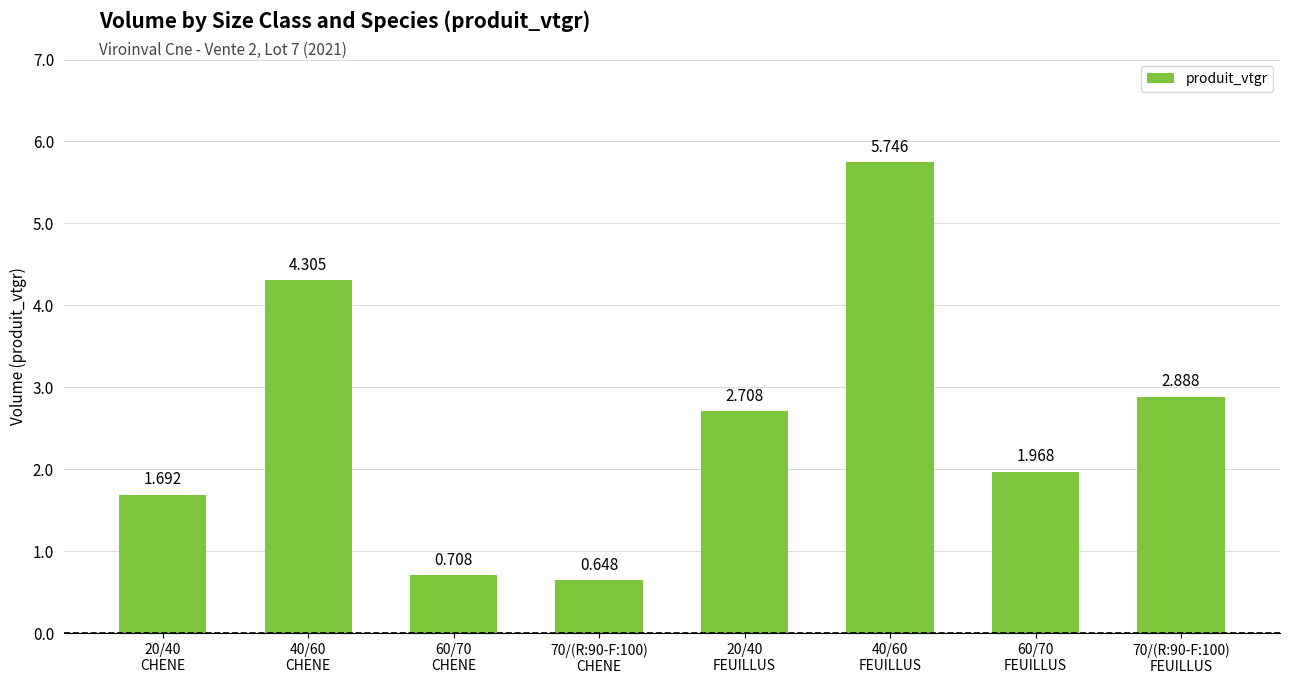

What is the label of the 8th bar from the left?

70/(R:90-F:100)
FEUILLUS